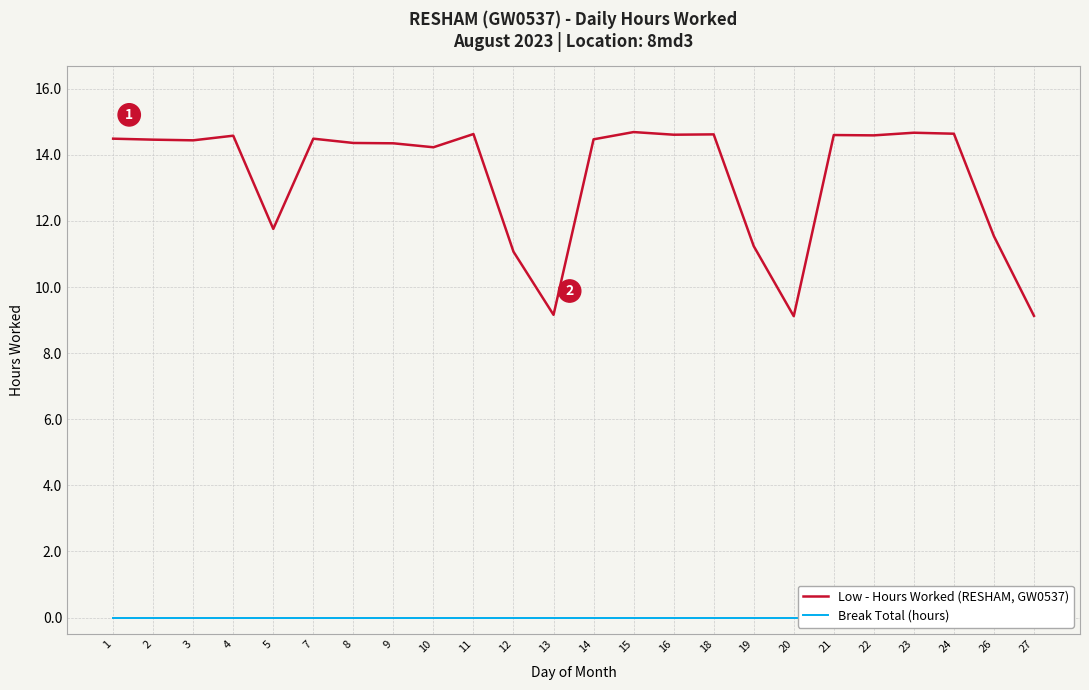

Reading left to right, extract all data points from this chart.

Low - Hours Worked (RESHAM, GW0537): 14.5	14.5	14.4	14.6	11.8	14.5	14.4	14.3	14.2	14.6	11.1	9.2	14.5	14.7	14.6	14.6	11.2	9.1	14.6	14.6	14.7	14.6	11.5	9.1
Break Total (hours): 0.0	0.0	0.0	0.0	0.0	0.0	0.0	0.0	0.0	0.0	0.0	0.0	0.0	0.0	0.0	0.0	0.0	0.0	0.0	0.0	0.0	0.0	0.0	0.0